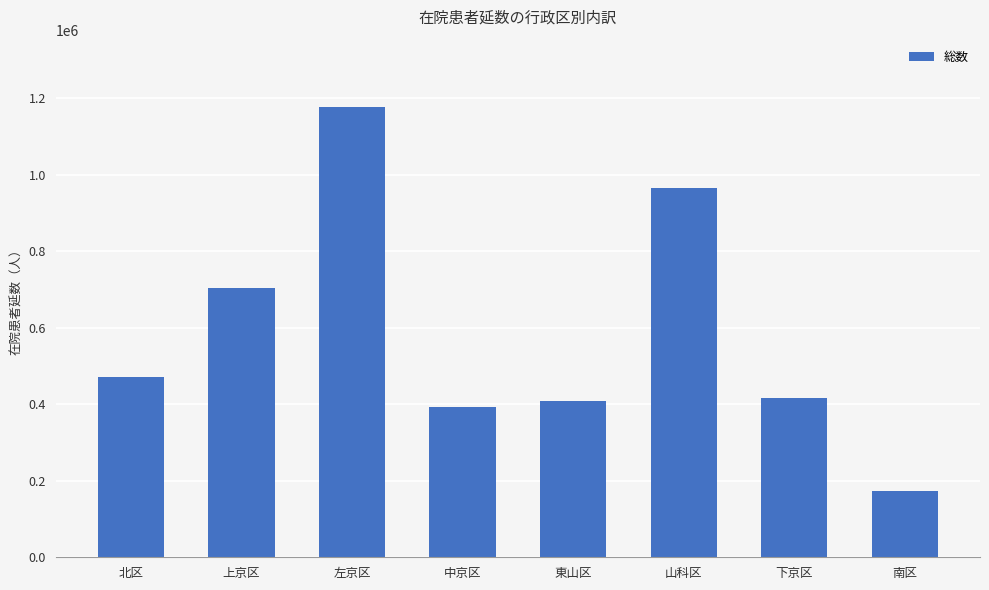

Where is the data nearest to the value 675219?

上京区